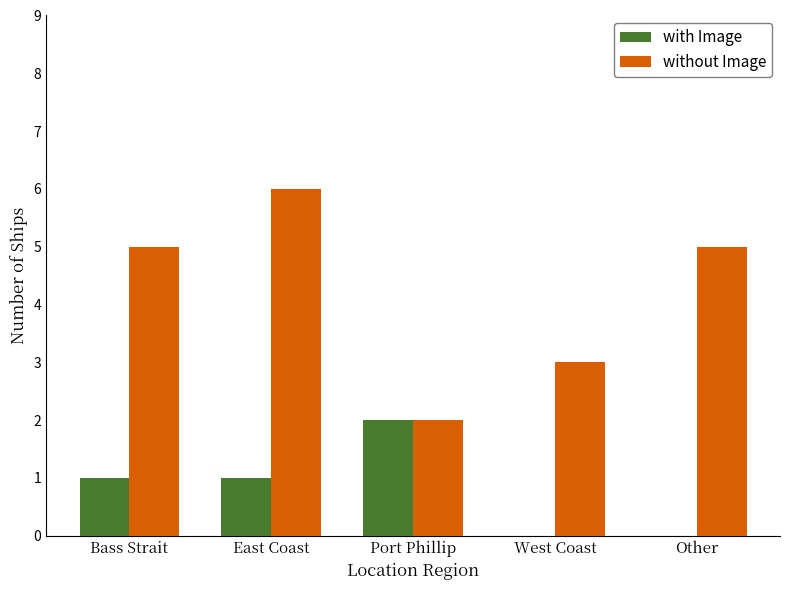

Between Bass Strait and East Coast, which series saw the biggest shift?

without Image